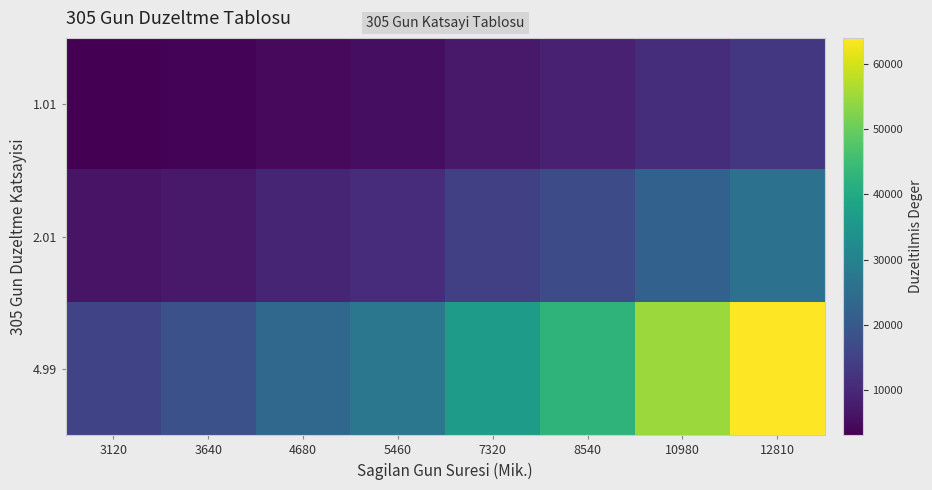

Which has a higher value, 4680 or 10980?

10980